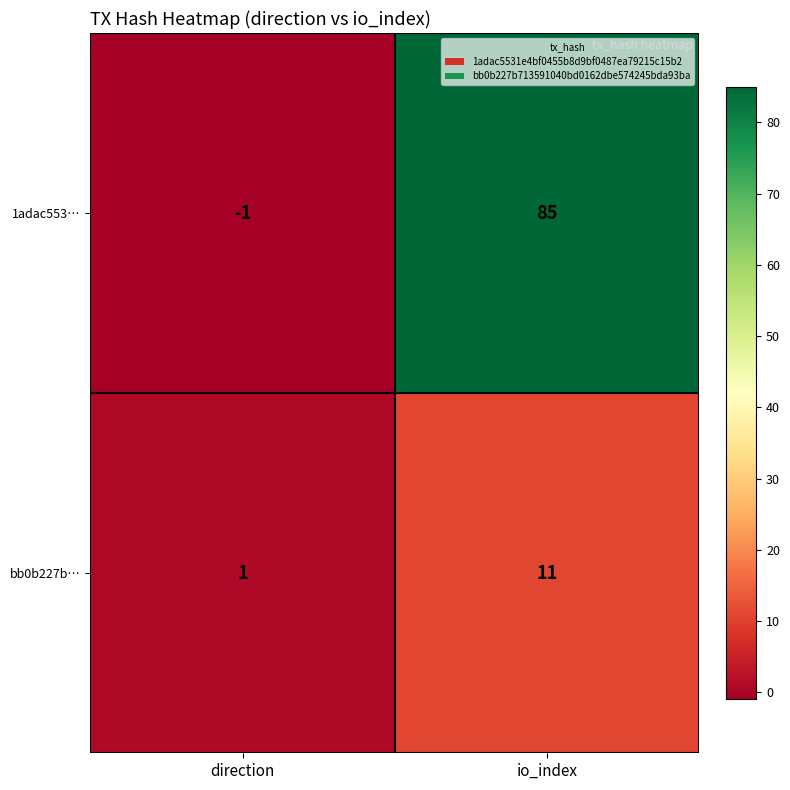

At which label does 1adac553… reach its minimum?

direction